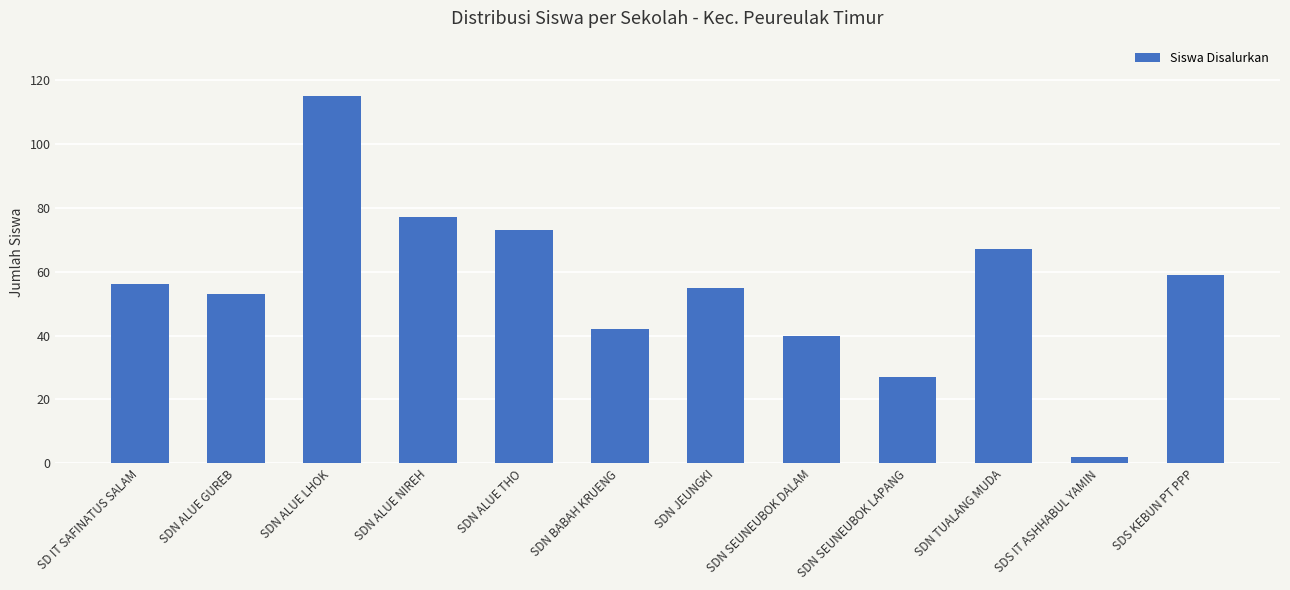

What is the difference between the values at SDN JEUNGKI and SDS IT ASHHABUL YAMIN?

53